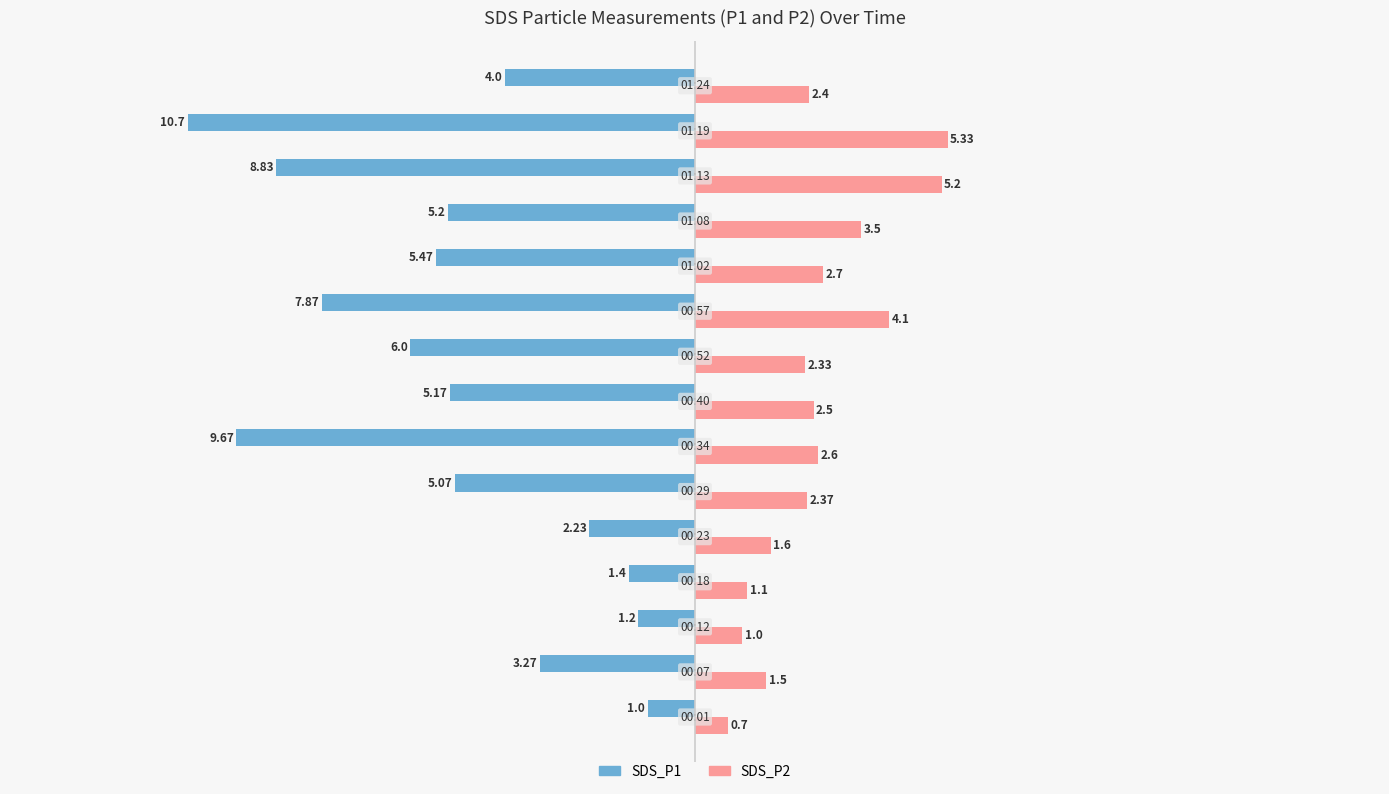

How many values in the SDS_P1 series exceed -5?

6